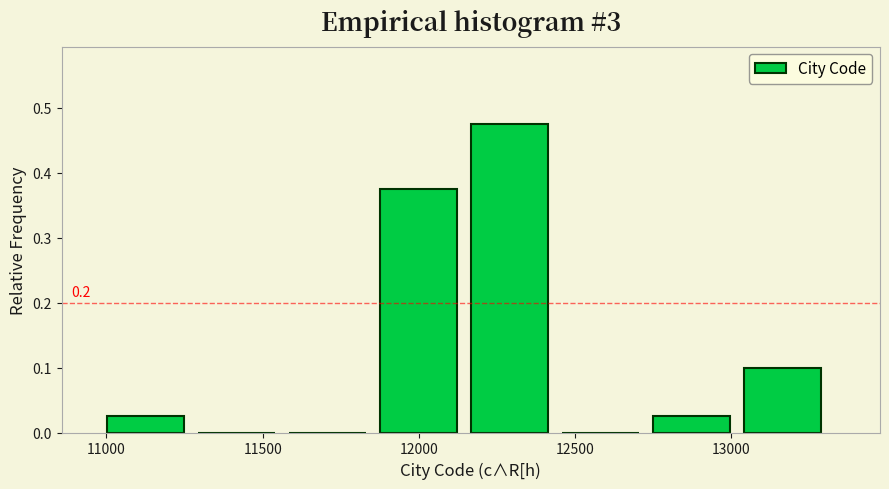

Which range on the x-axis has the tallest bar?

12150 to 12450